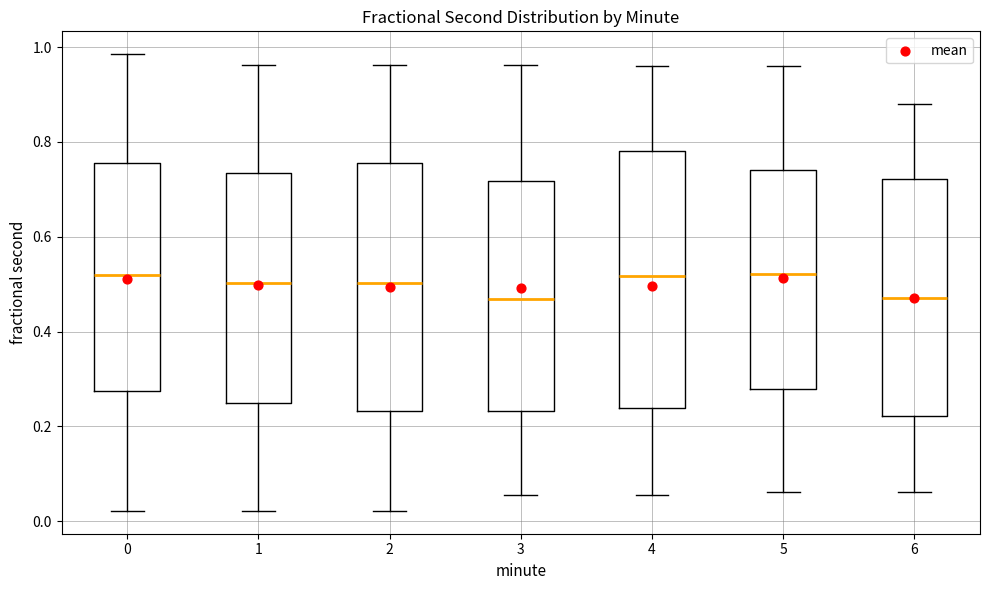

Reading left to right, read every box against the y-axis: the position of its median line, the range the box covers, and the ends of its whiskers. The values are not printed on the chart, so give them approximately, as read against the axis.

0: median 0.52, box 0.28 to 0.76, whiskers 0.02 to 0.98
1: median 0.50, box 0.24 to 0.74, whiskers 0.02 to 0.96
2: median 0.50, box 0.24 to 0.76, whiskers 0.02 to 0.96
3: median 0.46, box 0.24 to 0.72, whiskers 0.06 to 0.96
4: median 0.52, box 0.24 to 0.78, whiskers 0.06 to 0.96
5: median 0.52, box 0.28 to 0.74, whiskers 0.06 to 0.96
6: median 0.48, box 0.22 to 0.72, whiskers 0.06 to 0.88